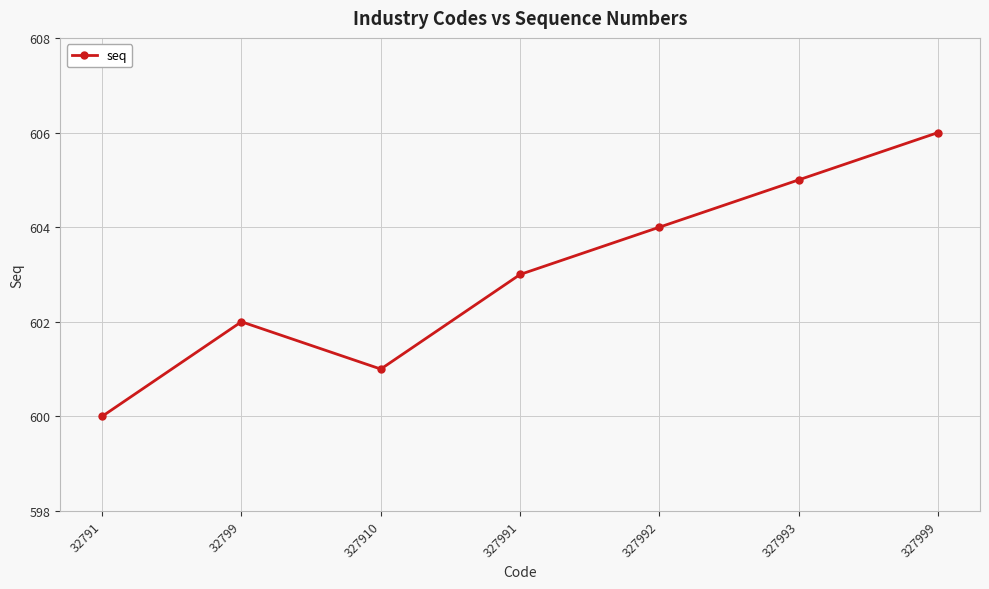

What is the approximate value at 327991?

603